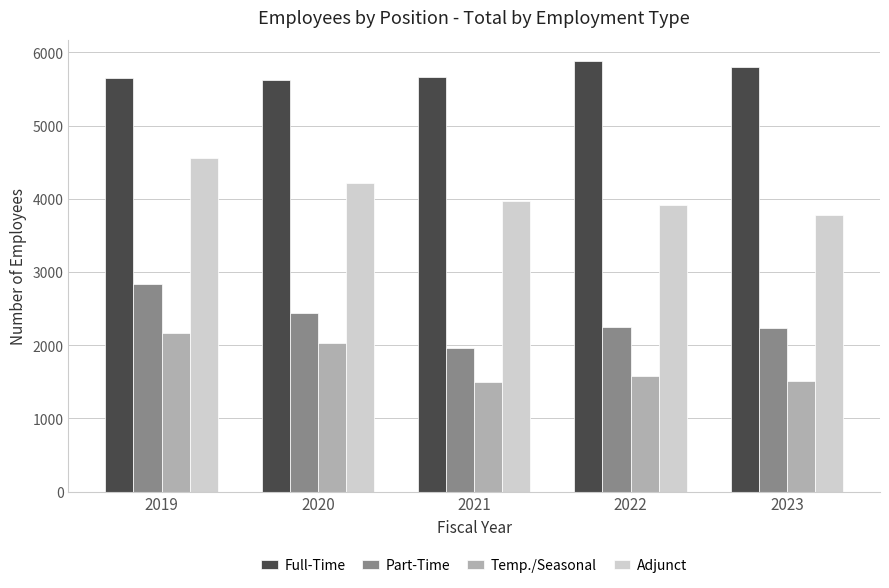

At which label does Part-Time reach its peak?

2019